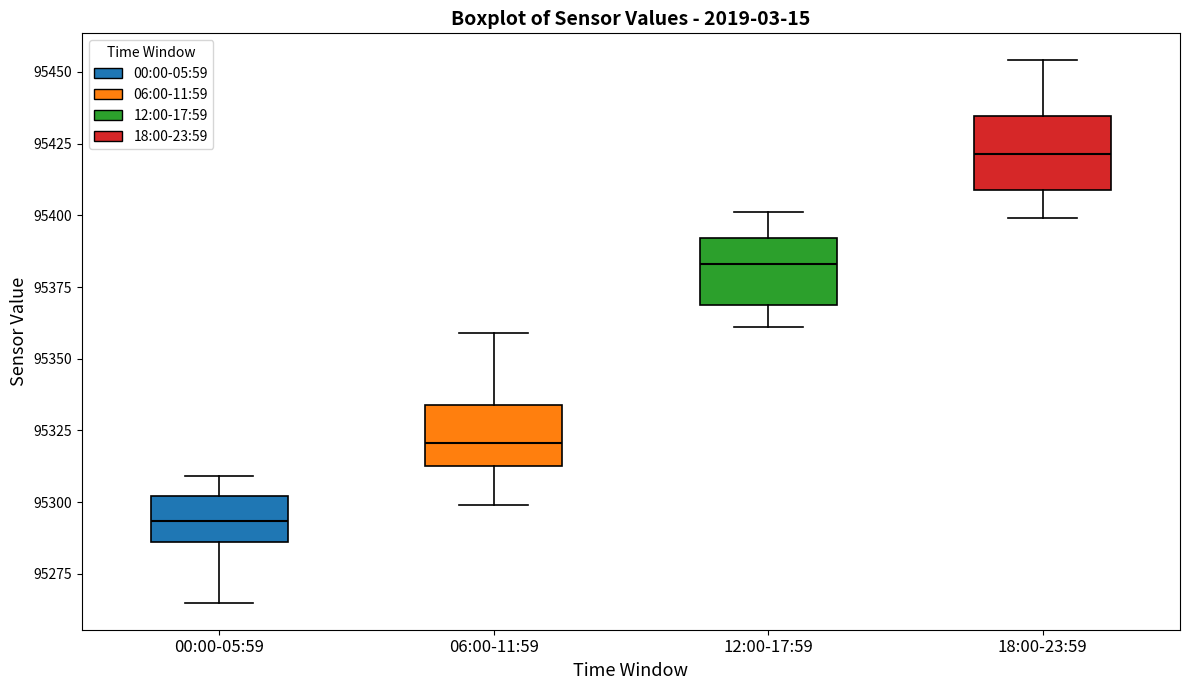

Where does the upper whisker of the box for 06:00-11:59 end on the y-axis? The values are not printed on the chart, so give them approximately, as read against the axis.

95360